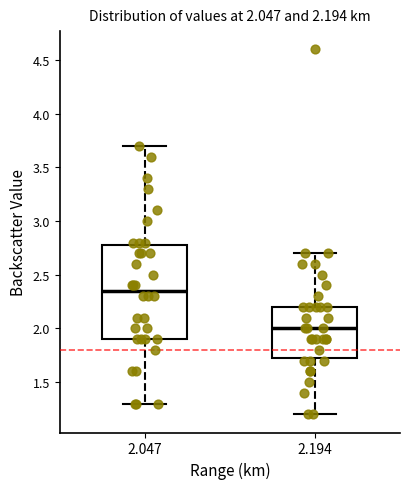

Which box has the lowest median line?

2.194